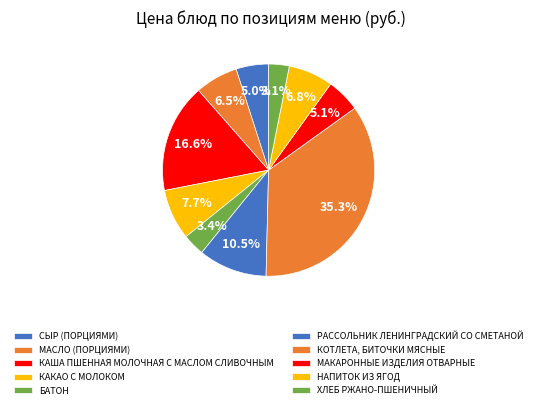

How many segments does this pie chart have?

10